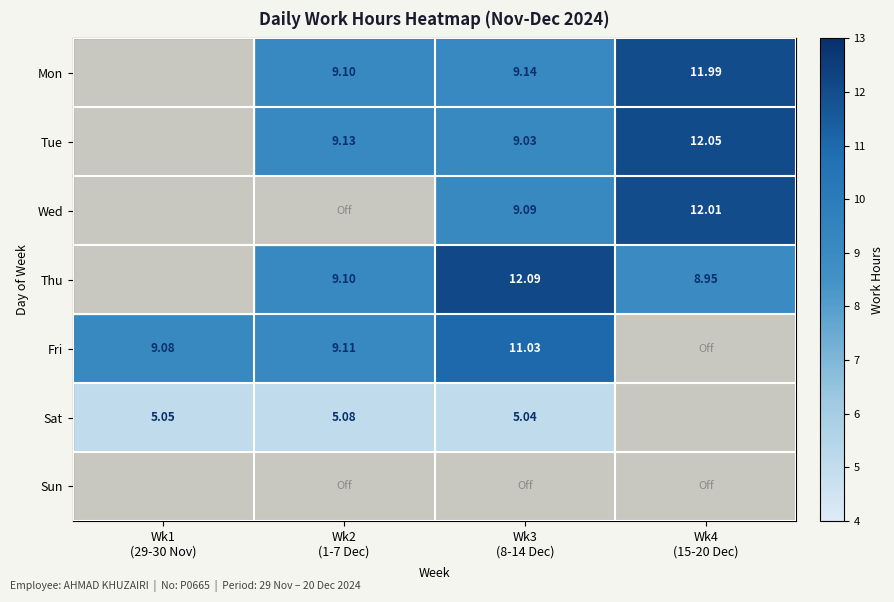

Where does the Wed series first go above 9?

Wk3 (8-14 Dec)